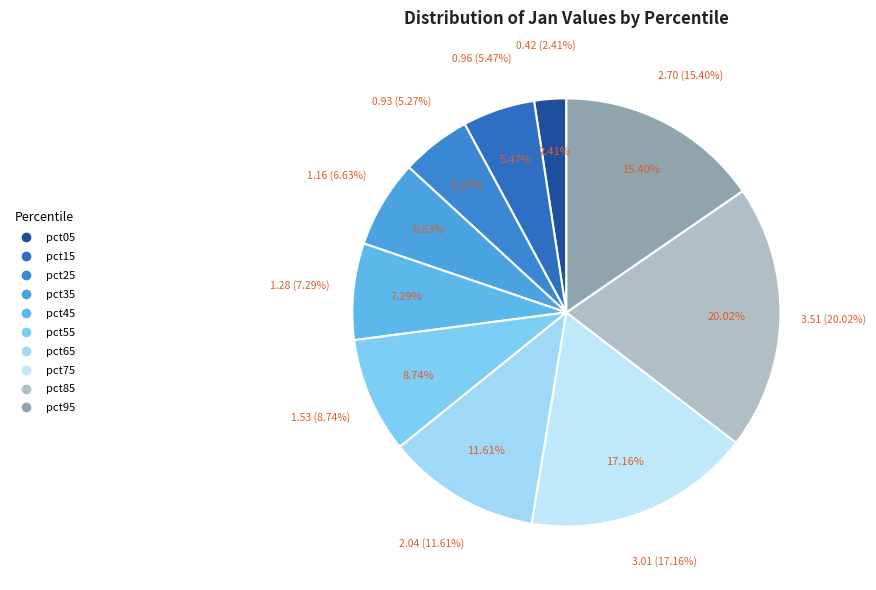

To the nearest percent, what is the combined percentage of pct05 and pct75?

20%